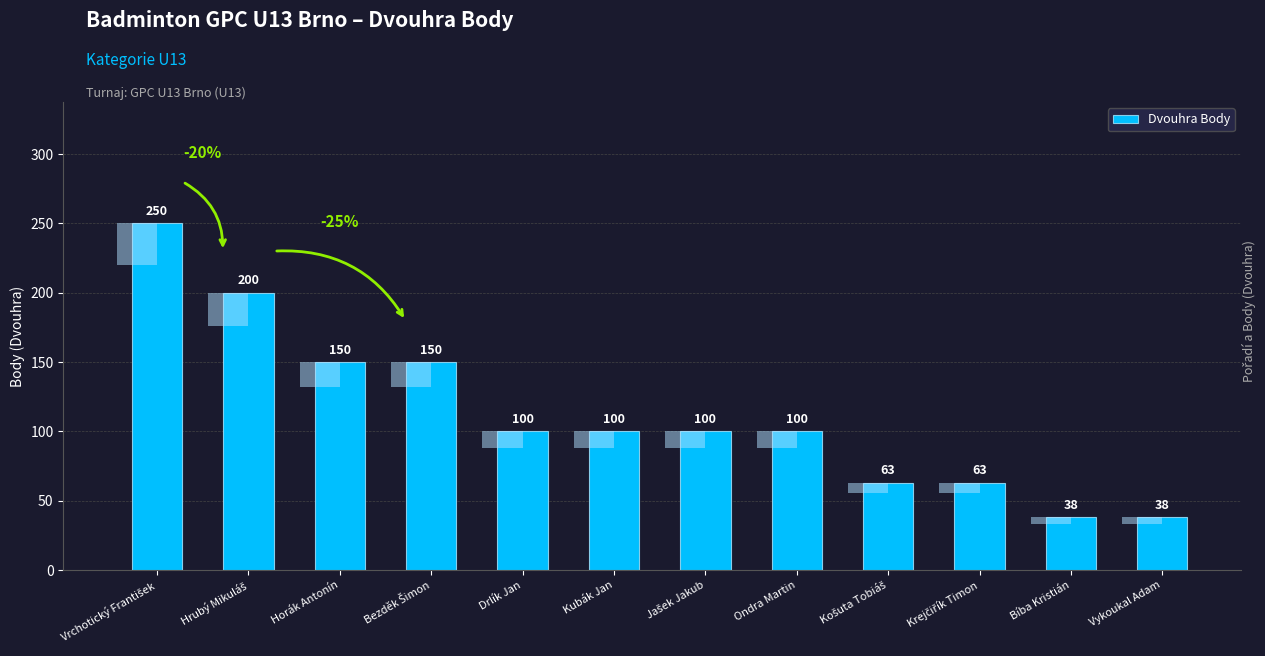

Is it true that the value at Bíba Kristián is 68?

False